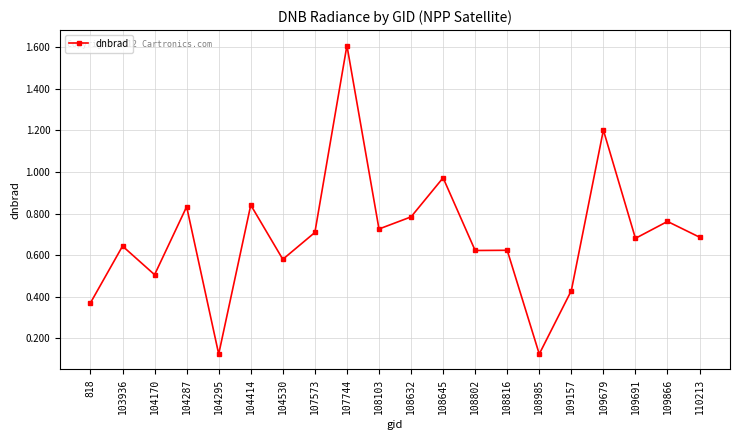

What is the difference between the second highest and minimum values?

1.1